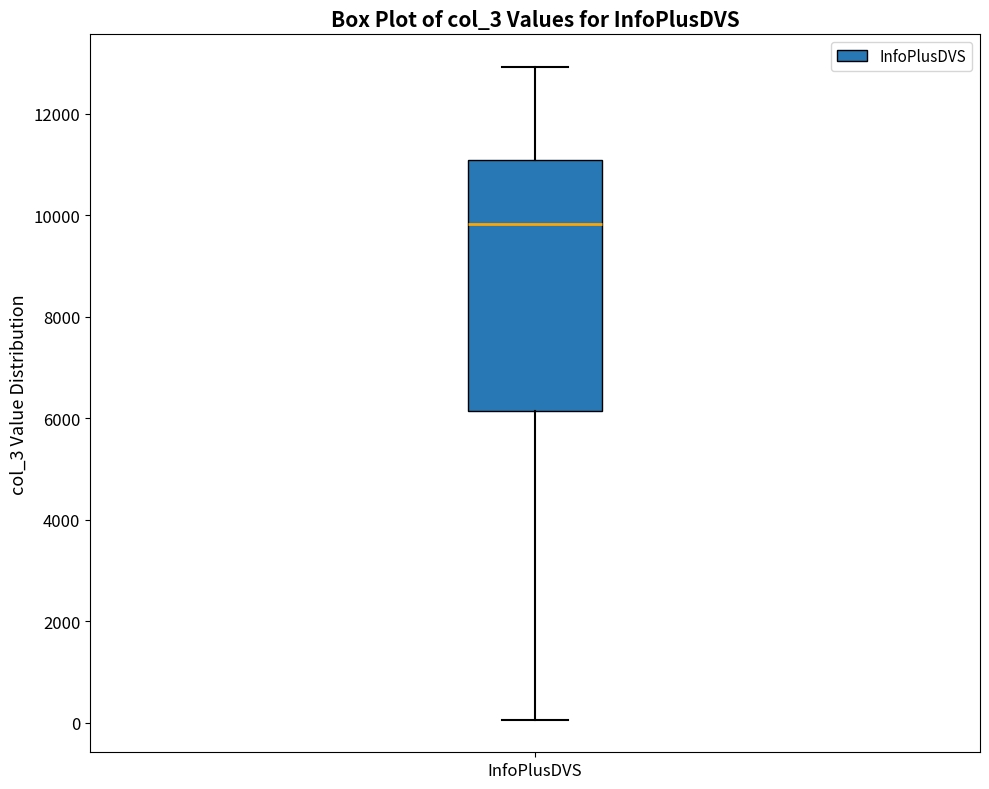

Where is the lower edge of the box for InfoPlusDVS on the y-axis? The values are not printed on the chart, so give them approximately, as read against the axis.

6200